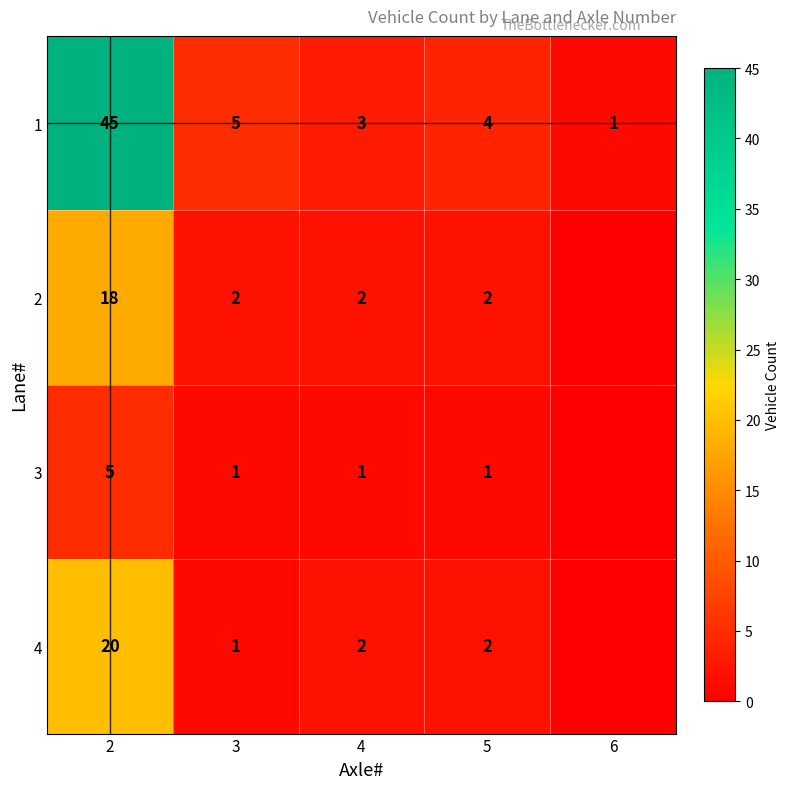

What is the difference between the maximum and minimum values in the 1 series?

44